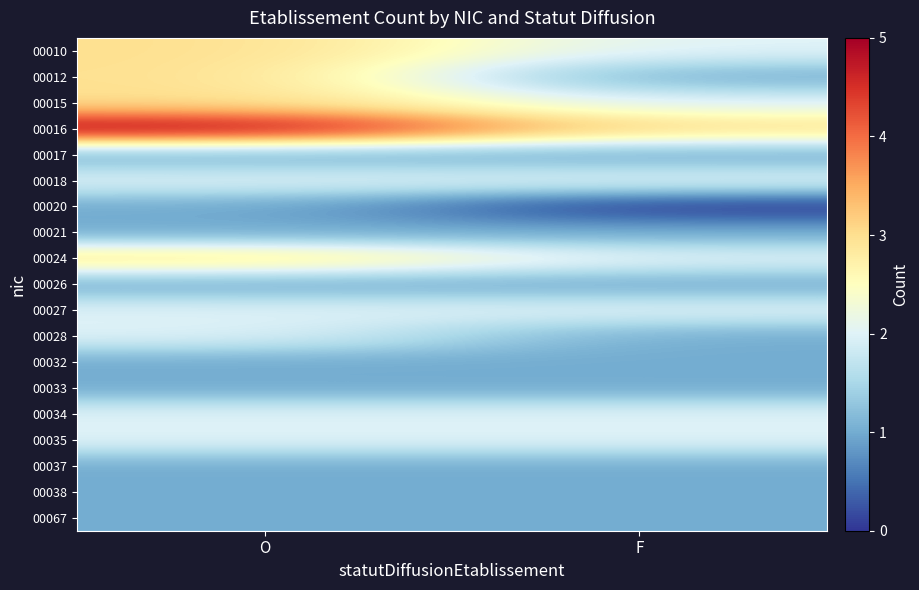

Reading left to right, list all the values displayed in this chart.

00010: O=3	F=2
00012: O=3	F=1
00015: O=3	F=2
00016: O=5	F=3
00017: O=1	F=1
00018: O=2	F=2
00020: O=1	F=0
00021: O=1	F=1
00024: O=3	F=2
00026: O=1	F=1
00027: O=2	F=2
00028: O=2	F=1
00032: O=1	F=1
00033: O=1	F=1
00034: O=2	F=2
00035: O=2	F=2
00037: O=1	F=1
00038: O=1	F=1
00067: O=1	F=1